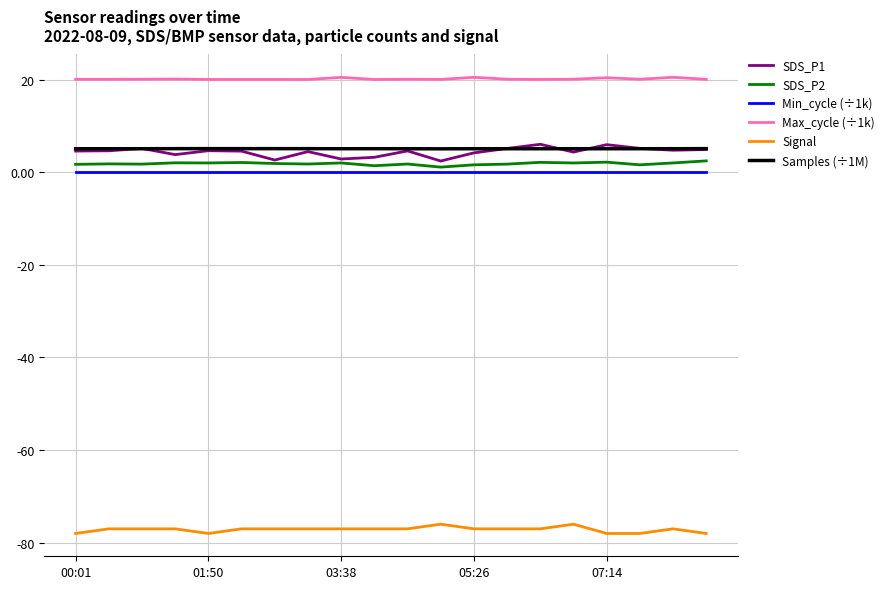

What is the greatest value displayed?

20.5